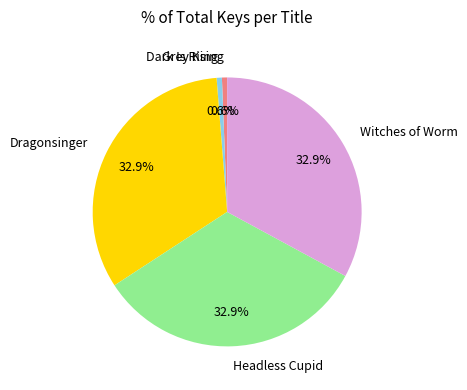

What percentage do Headless Cupid and Dark Is Rising together represent?

33.5%